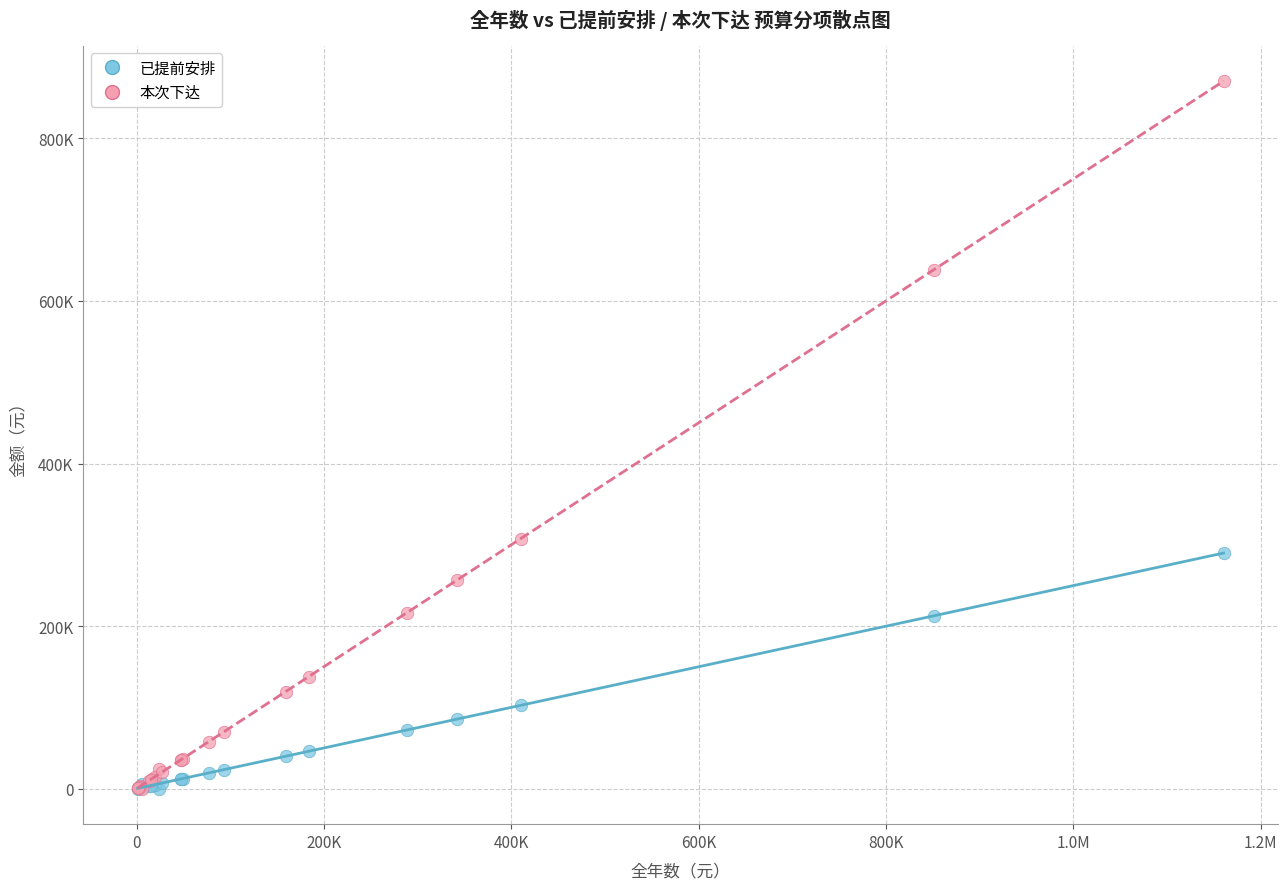

Which series reaches the maximum Y coordinate?

本次下达